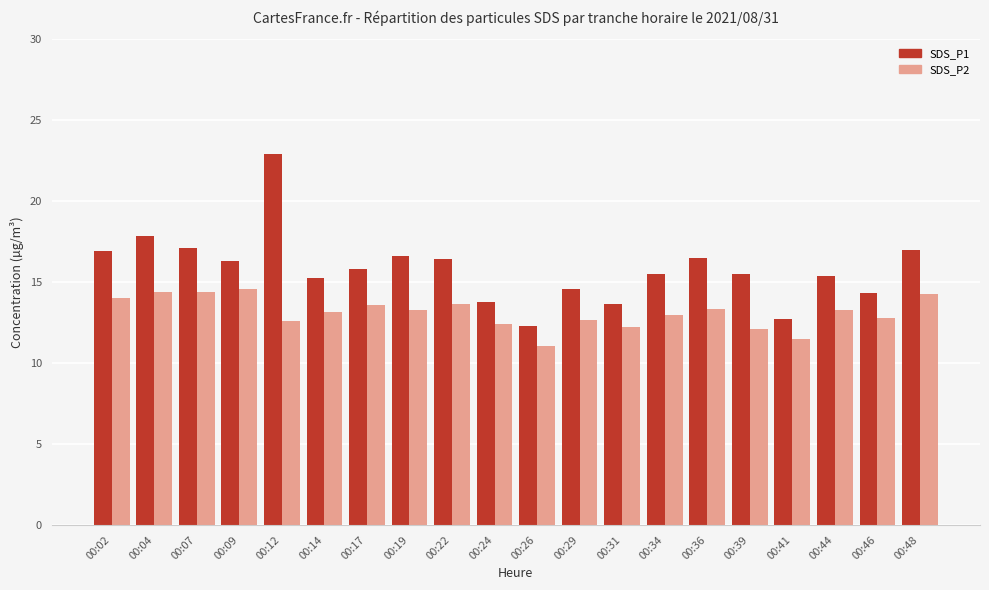

At which label does SDS_P2 reach its minimum?

00:26